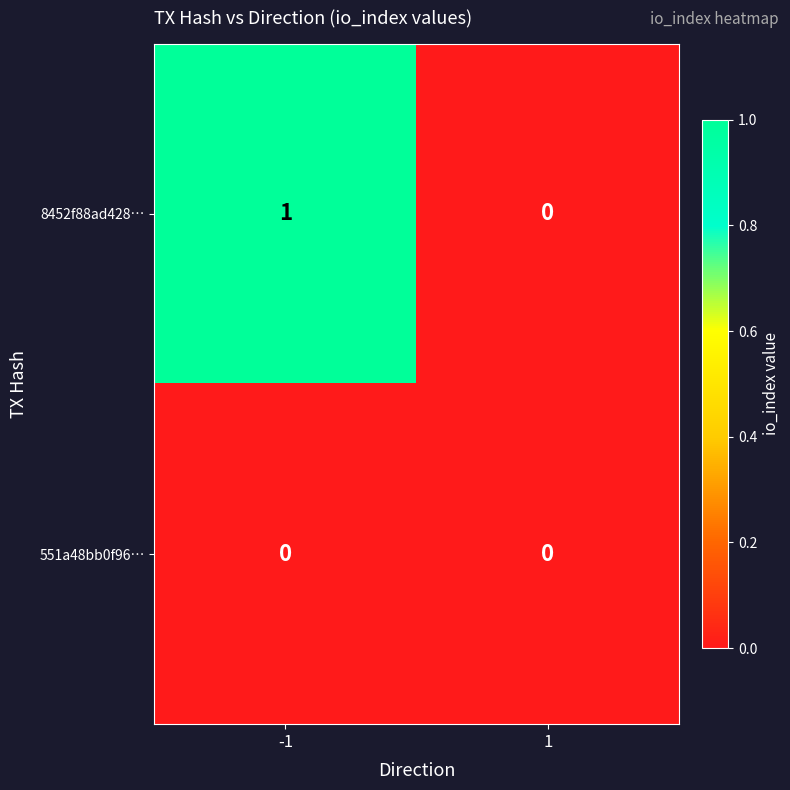

Rank the series by their average value, from lowest to highest.

551a48bb0f96…, 8452f88ad428…